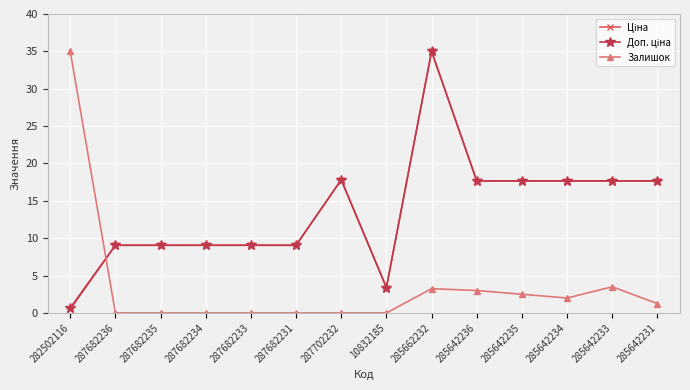

At which category is the sum across all series the highest?

285662232